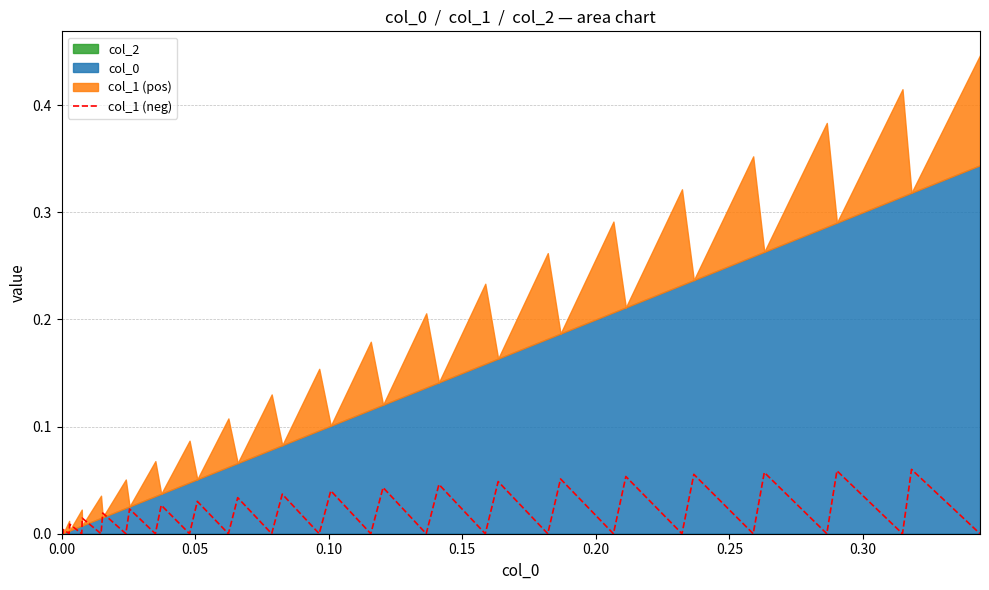

What is the sum of all values?

0.7